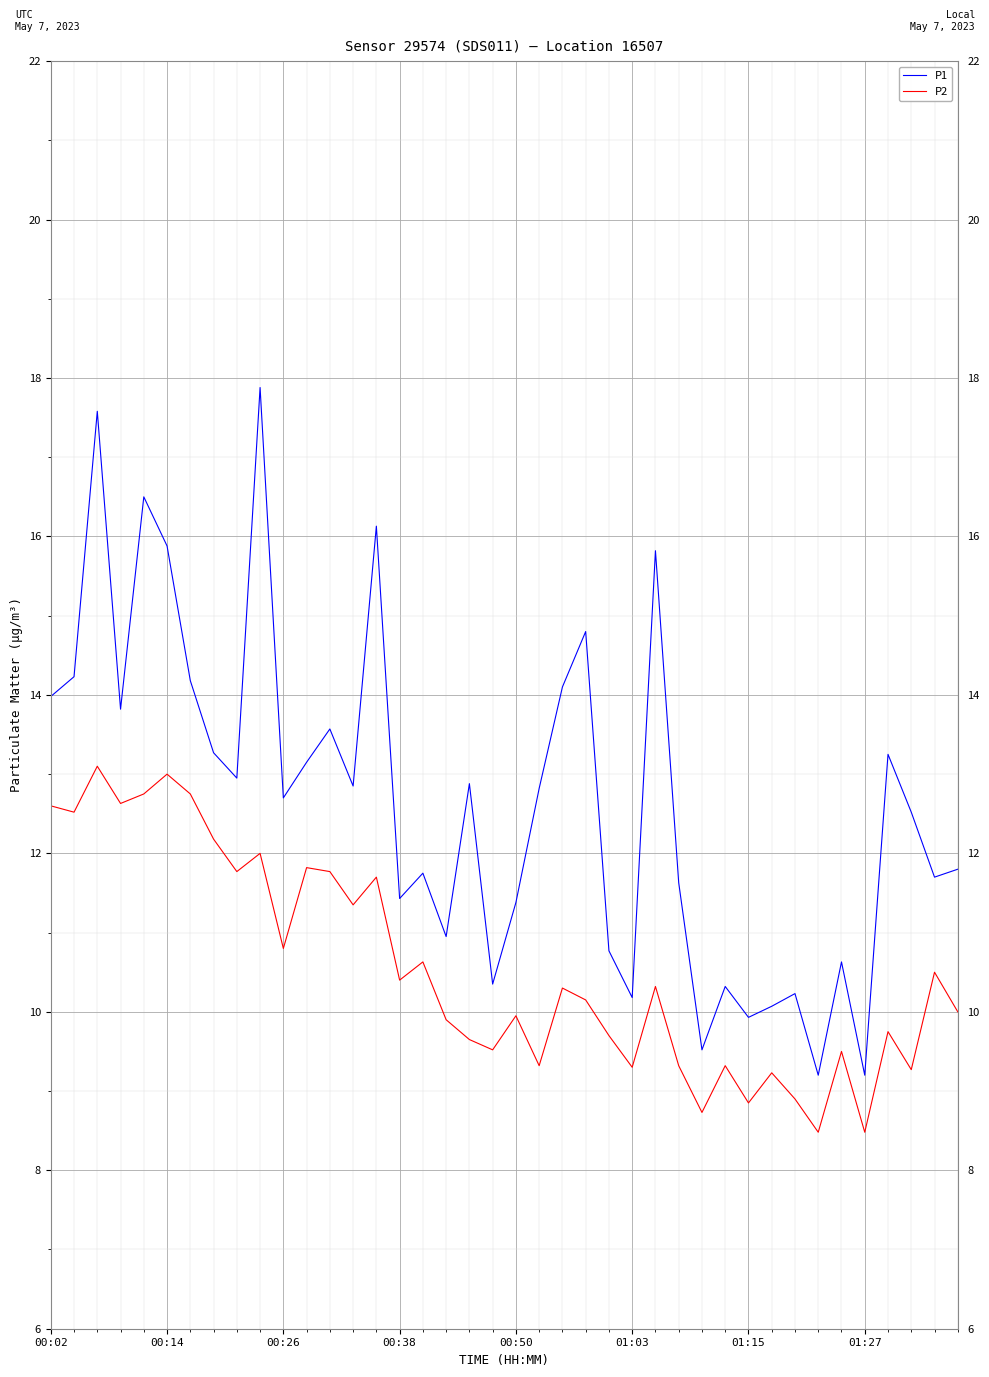

In P2, how many points are higher than both neighbors (excluding endpoints)?

14